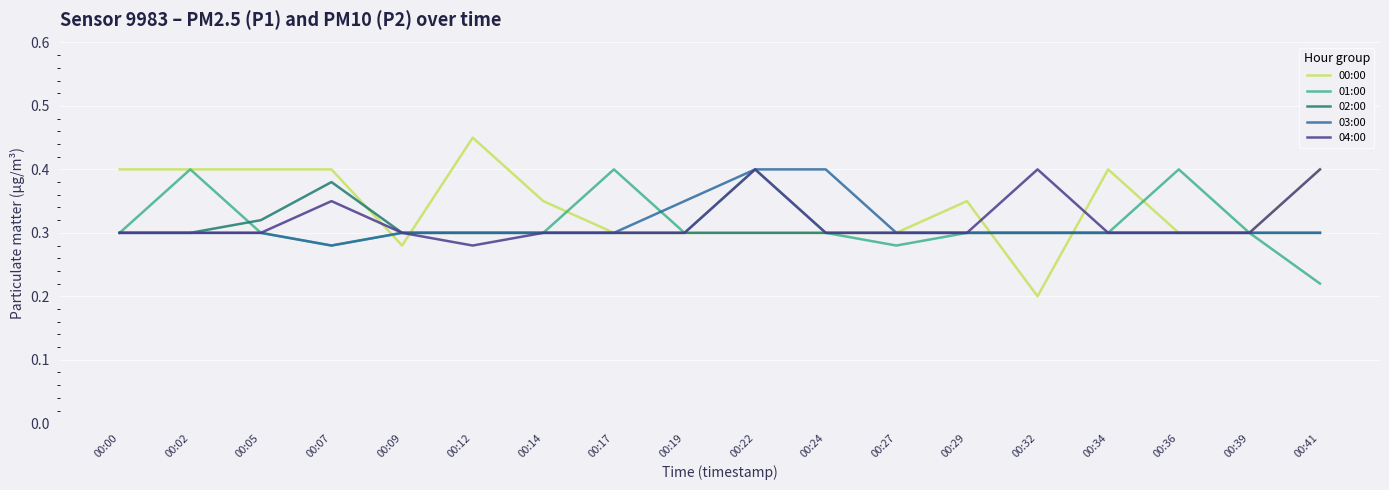

Which label corresponds to the largest value in the chart?

00:12